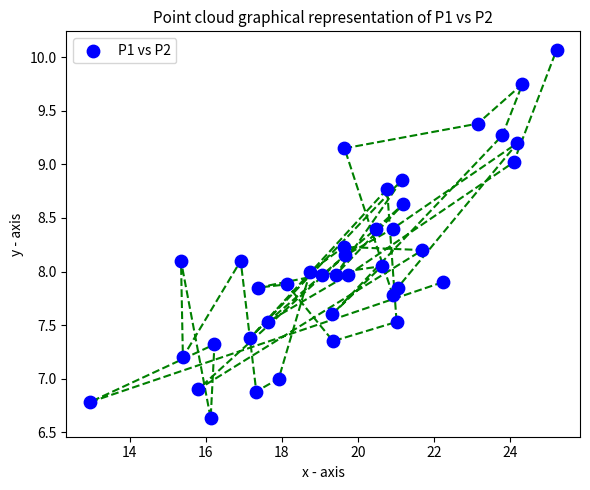

What is the range of Y values (max minus min)?

3.4